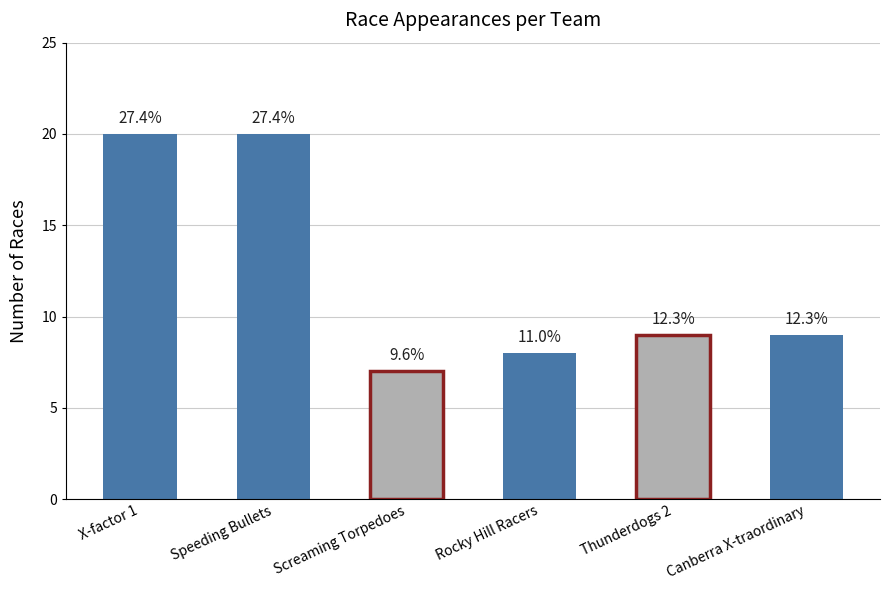

What value does the data have at X-factor 1, to the nearest 5?

20